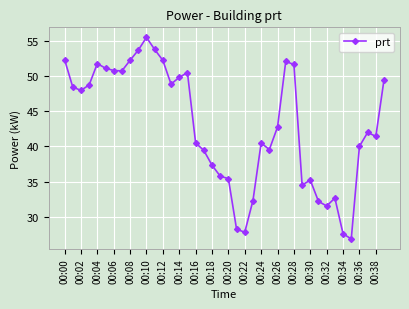

What is the value of the 6th point from the left?

51.1